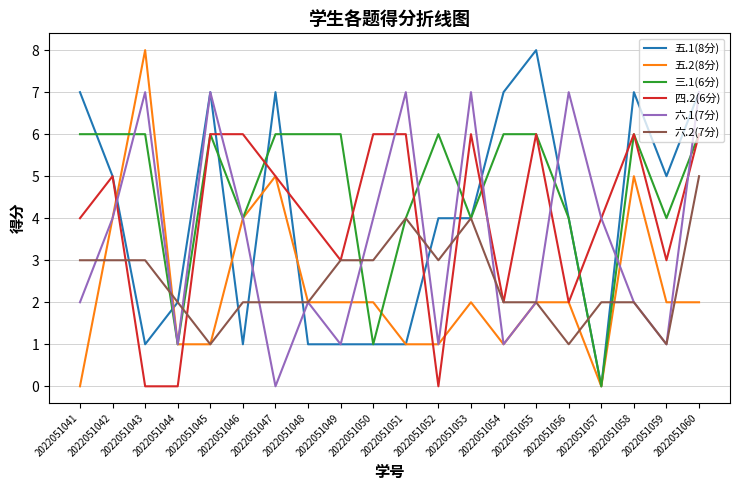

What is the maximum value shown in the chart?

8